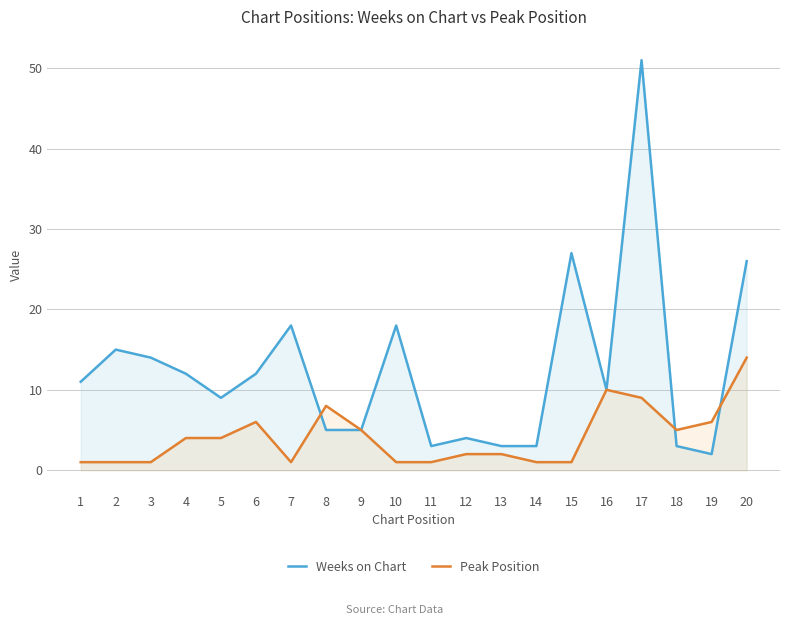

How many data points in Peak Position are less than 4?

10